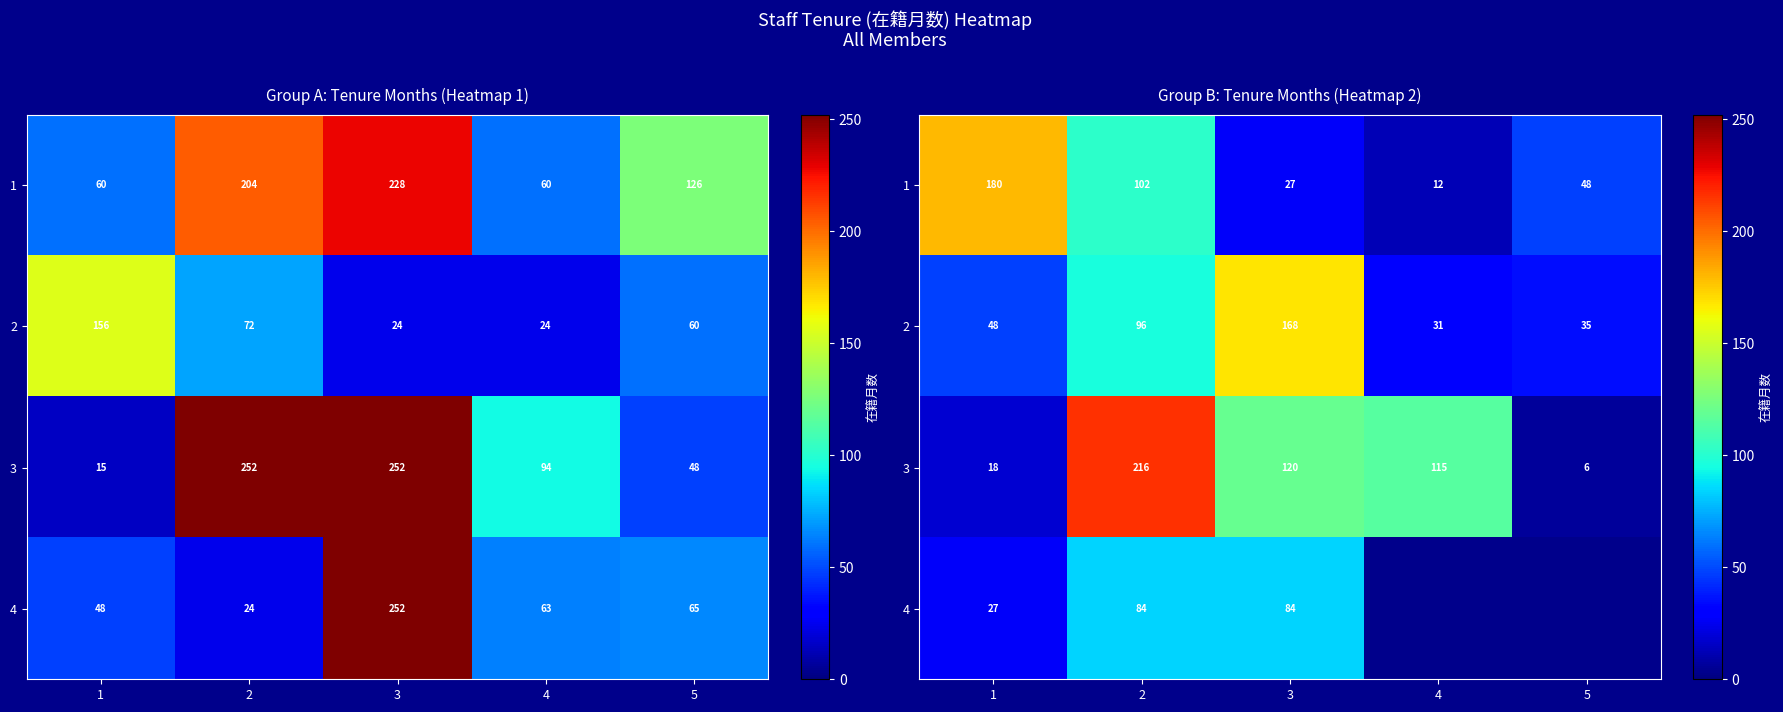

Is it true that 3 equals 47.0 at 4?

False